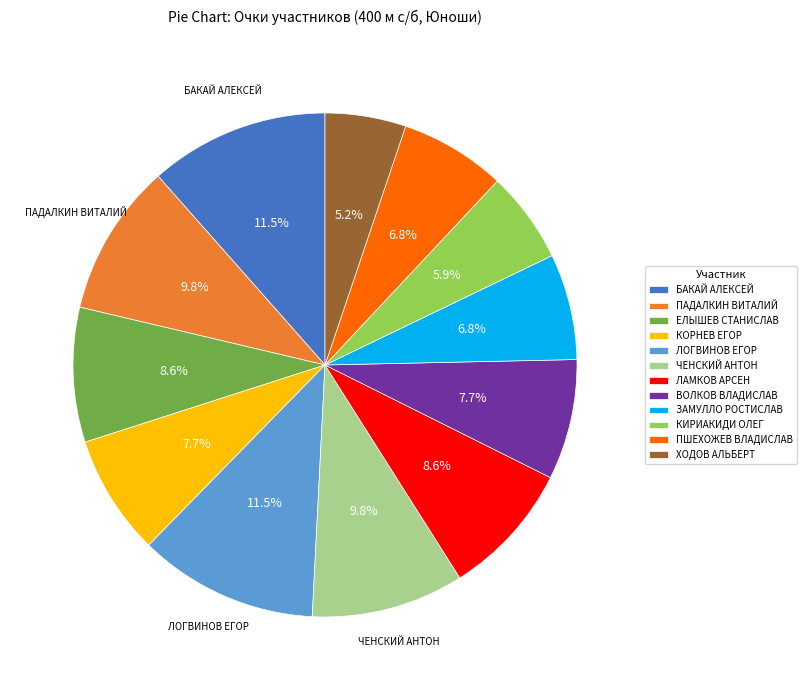

What is the ratio of the value at ВОЛКОВ ВЛАДИСЛАВ to the value at КИРИАКИДИ ОЛЕГ?

1.3